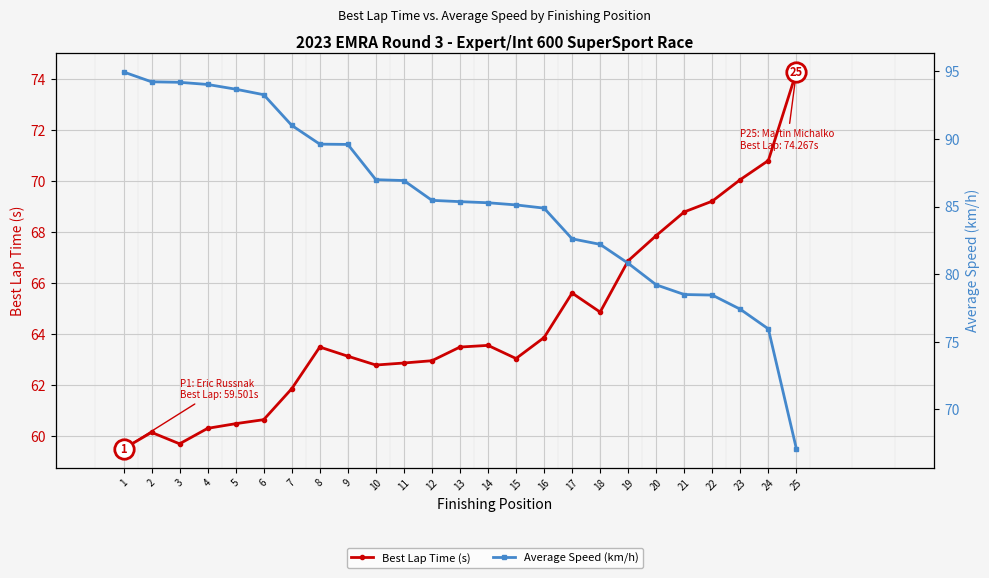

What are all the series names shown in the legend?

Best Lap Time (s), Average Speed (km/h)